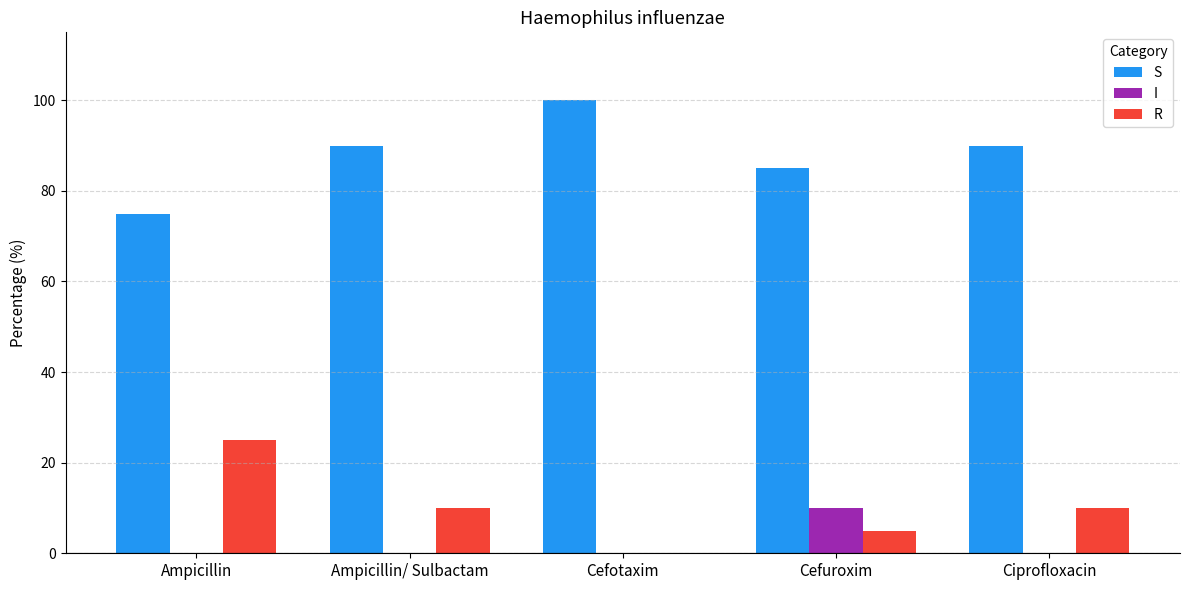

What is the sum of all I values?

10